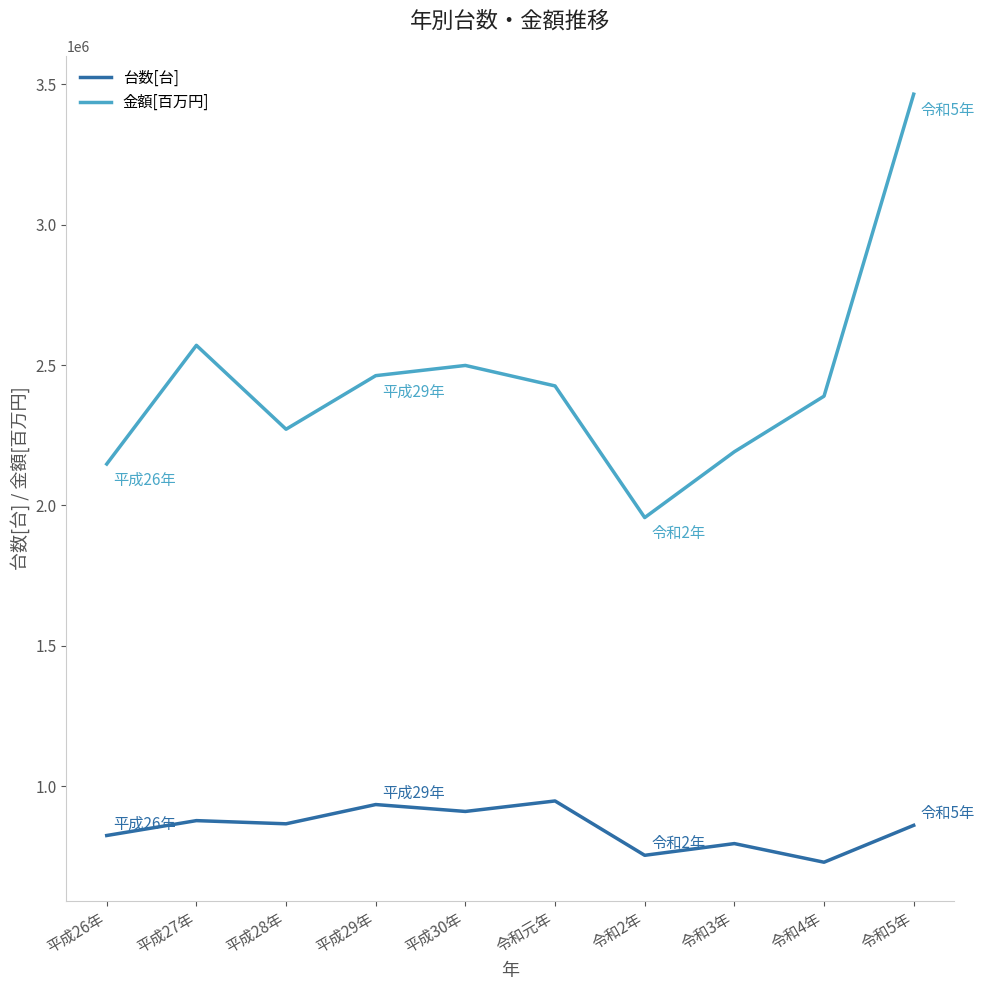

Which series changed the most between 平成28年 and 平成29年?

金額[百万円]